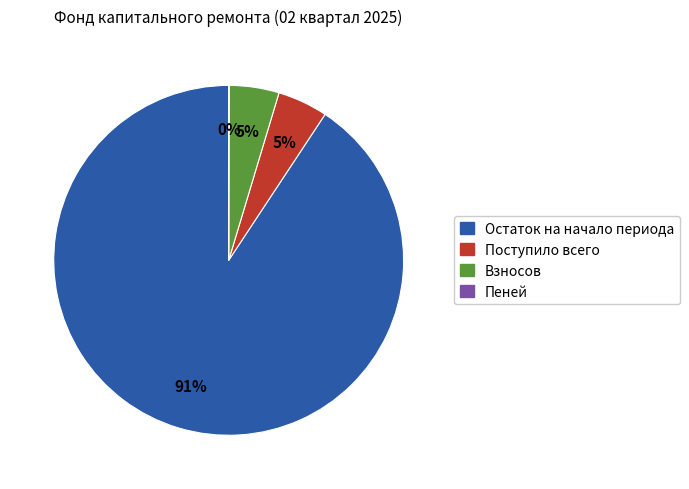

Is it true that Остаток на начало периода is 99% of the pie?

False